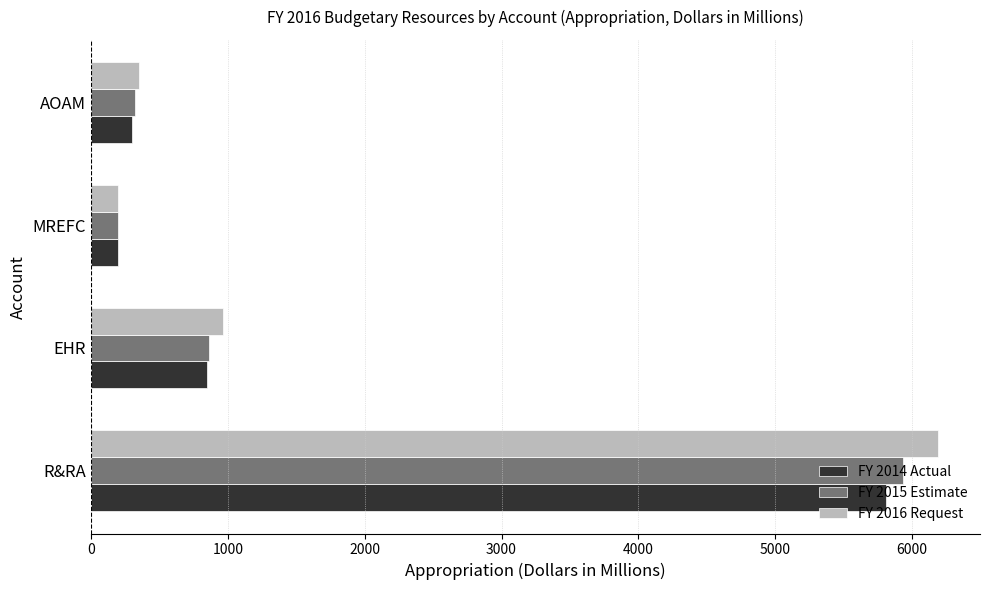

At which category is the sum across all series the highest?

R&RA